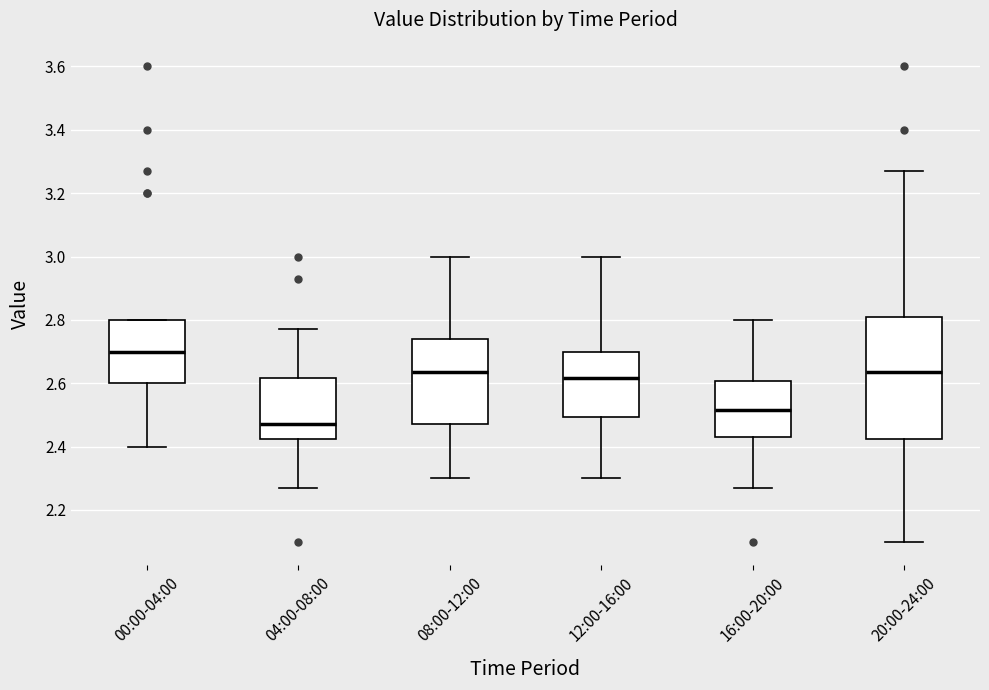

Reading left to right, read every box against the y-axis: the position of its median line, the range the box covers, and the ends of its whiskers. The values are not printed on the chart, so give them approximately, as read against the axis.

00:00-04:00: median 2.70, box 2.60 to 2.80, whiskers 2.40 to 2.80
04:00-08:00: median 2.48, box 2.42 to 2.62, whiskers 2.28 to 2.78
08:00-12:00: median 2.64, box 2.48 to 2.74, whiskers 2.30 to 3.00
12:00-16:00: median 2.62, box 2.50 to 2.70, whiskers 2.30 to 3.00
16:00-20:00: median 2.52, box 2.44 to 2.60, whiskers 2.28 to 2.80
20:00-24:00: median 2.64, box 2.42 to 2.82, whiskers 2.10 to 3.28